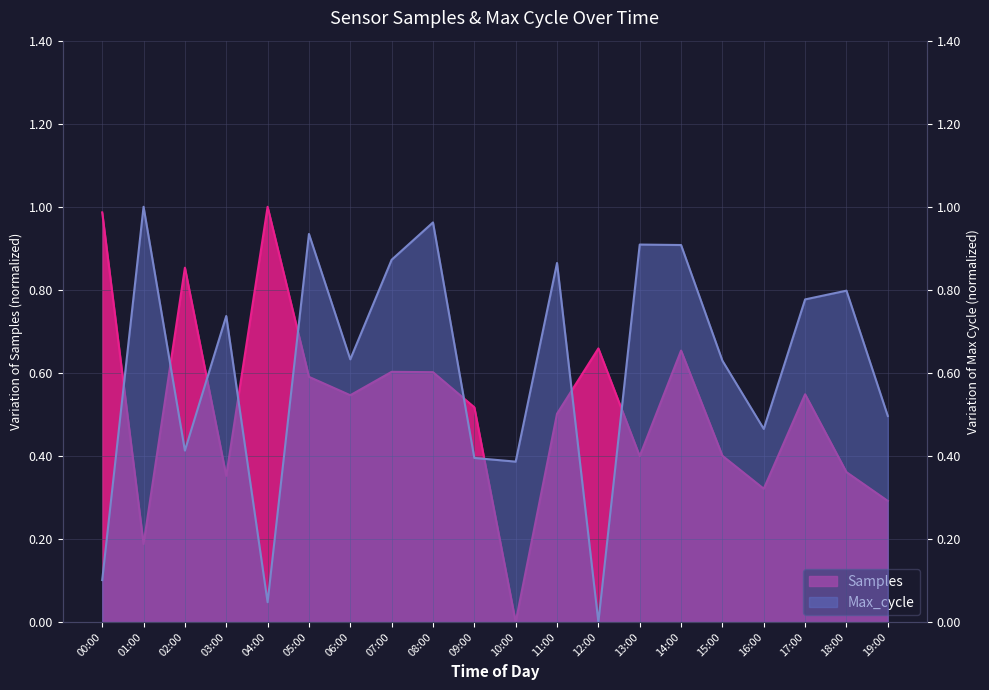

Where do Samples and Max_cycle first cross each other?

00:00 and 01:00